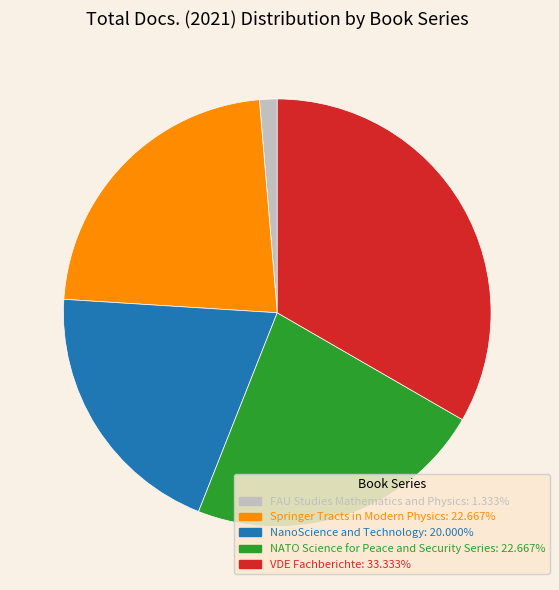

Does any single category account for the majority?

No